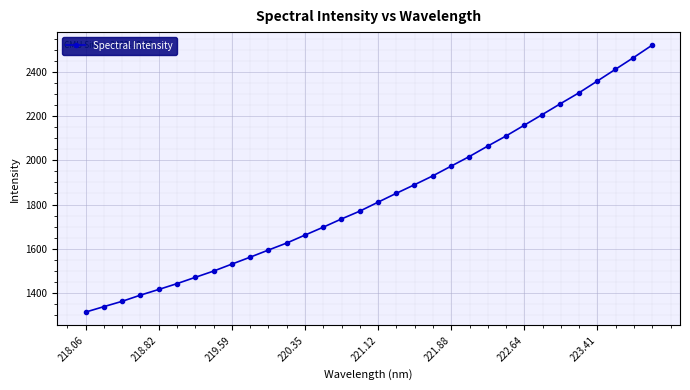

What is the difference between the second highest and minimum values?

1152.4